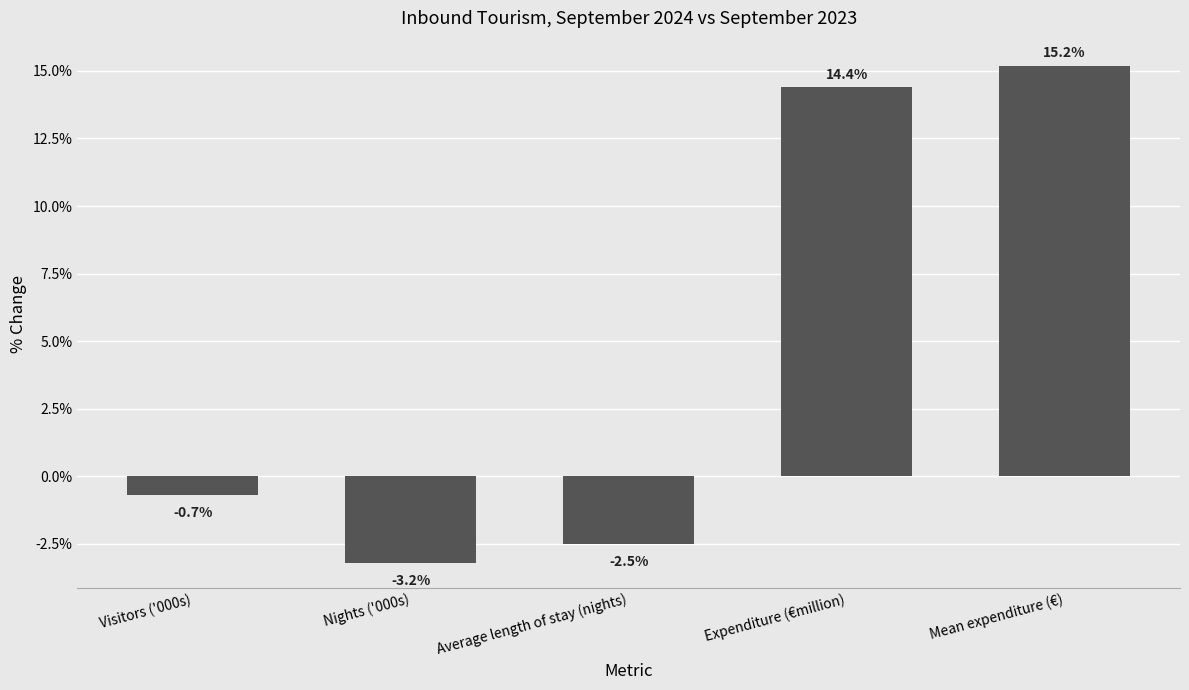

The value at Nights ('000s) is -0.0. True or false?

False